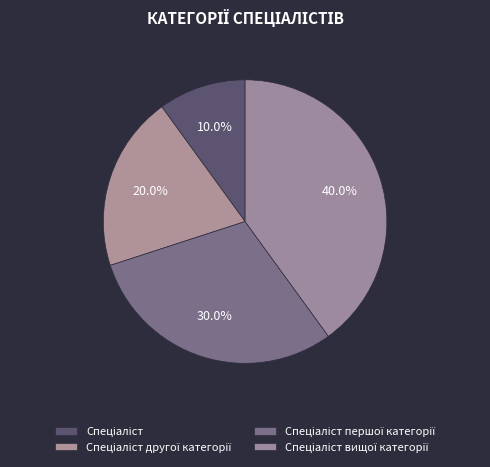

Rank the categories by value from lowest to highest.

Спеціаліст, Спеціаліст другої категорії, Спеціаліст першої категорії, Спеціаліст вищої категорії